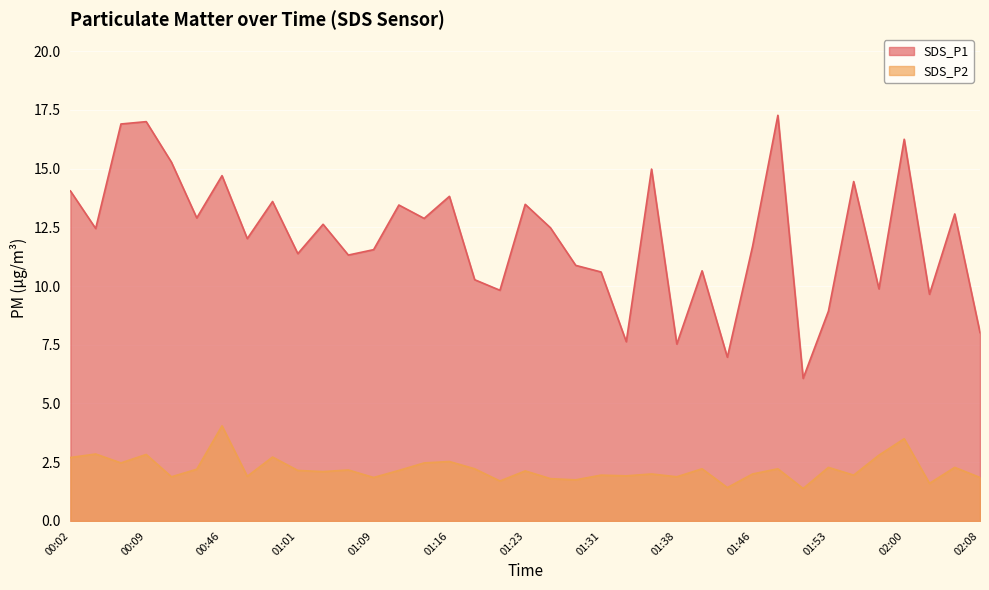

How many lines are shown in the chart?

2